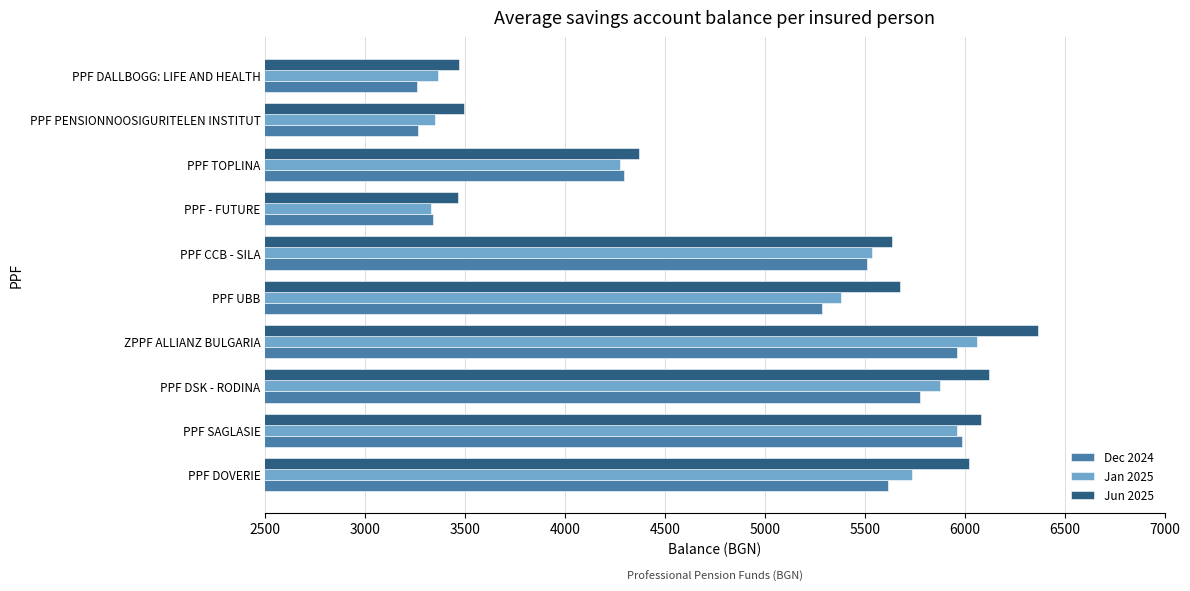

Rank the series by their average value, from lowest to highest.

Dec 2024, Jan 2025, Jun 2025